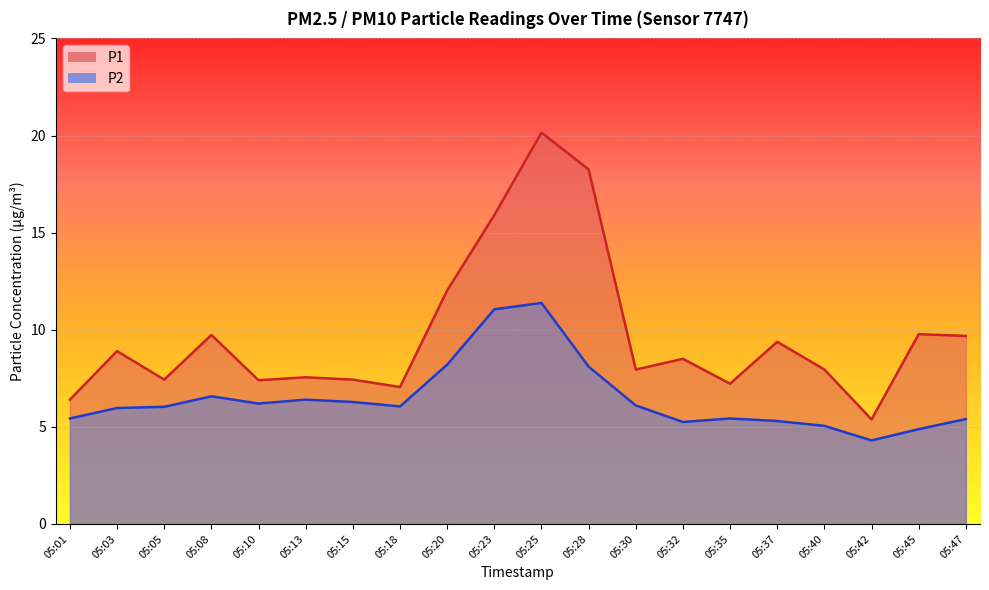

List the labels in order of P1 value, smallest first.

05:42, 05:01, 05:18, 05:35, 05:10, 05:05, 05:15, 05:13, 05:30, 05:40, 05:32, 05:03, 05:37, 05:47, 05:08, 05:45, 05:20, 05:23, 05:28, 05:25